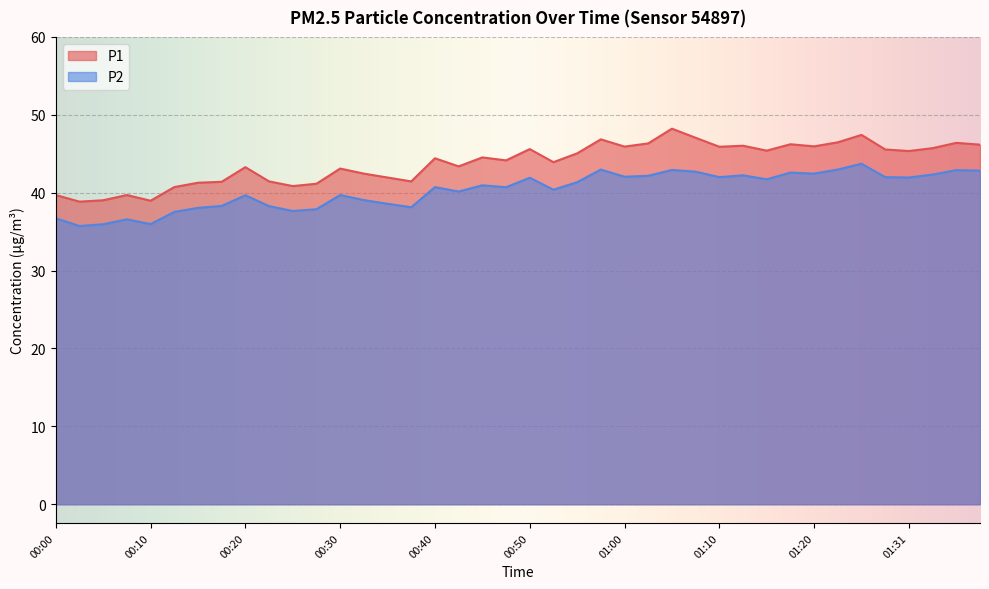

The P1 series shows 64.9 at 00:28. True or false?

False